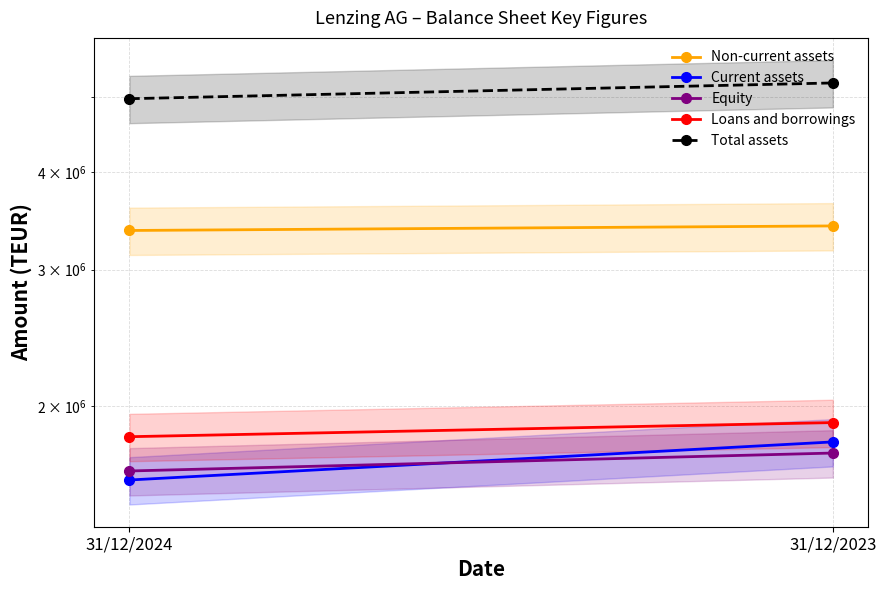

Which series has the largest total across all categories?

Total assets